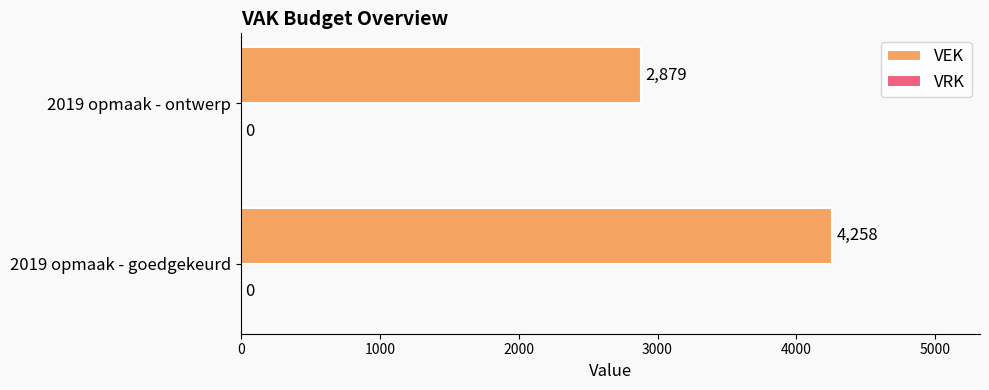

What is the sum of the values at 2019 opmaak - ontwerp and 2019 opmaak - goedgekeurd?

7137